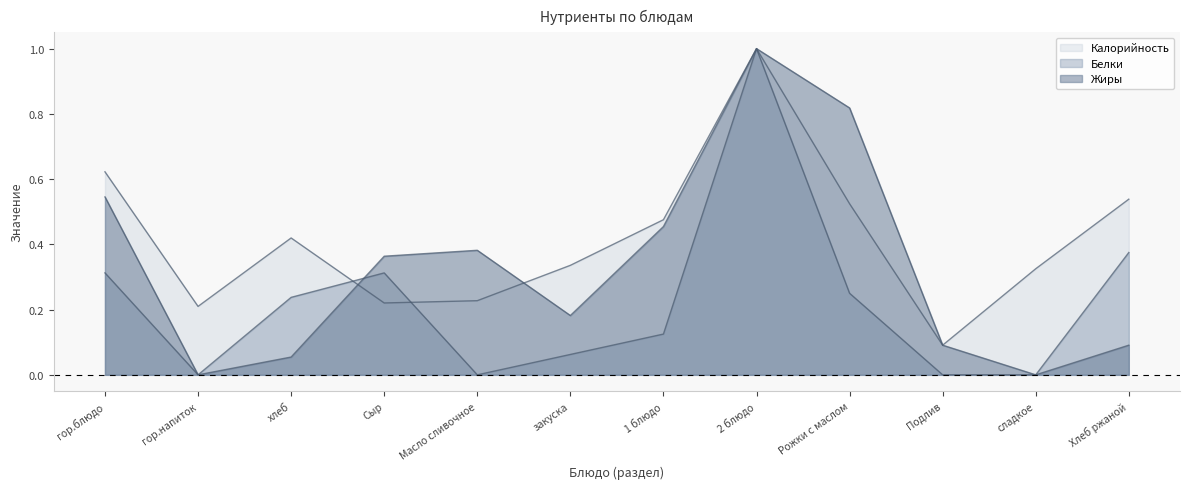

After their last crossing, which series has the higher values: Белки or Калорийность?

Калорийность